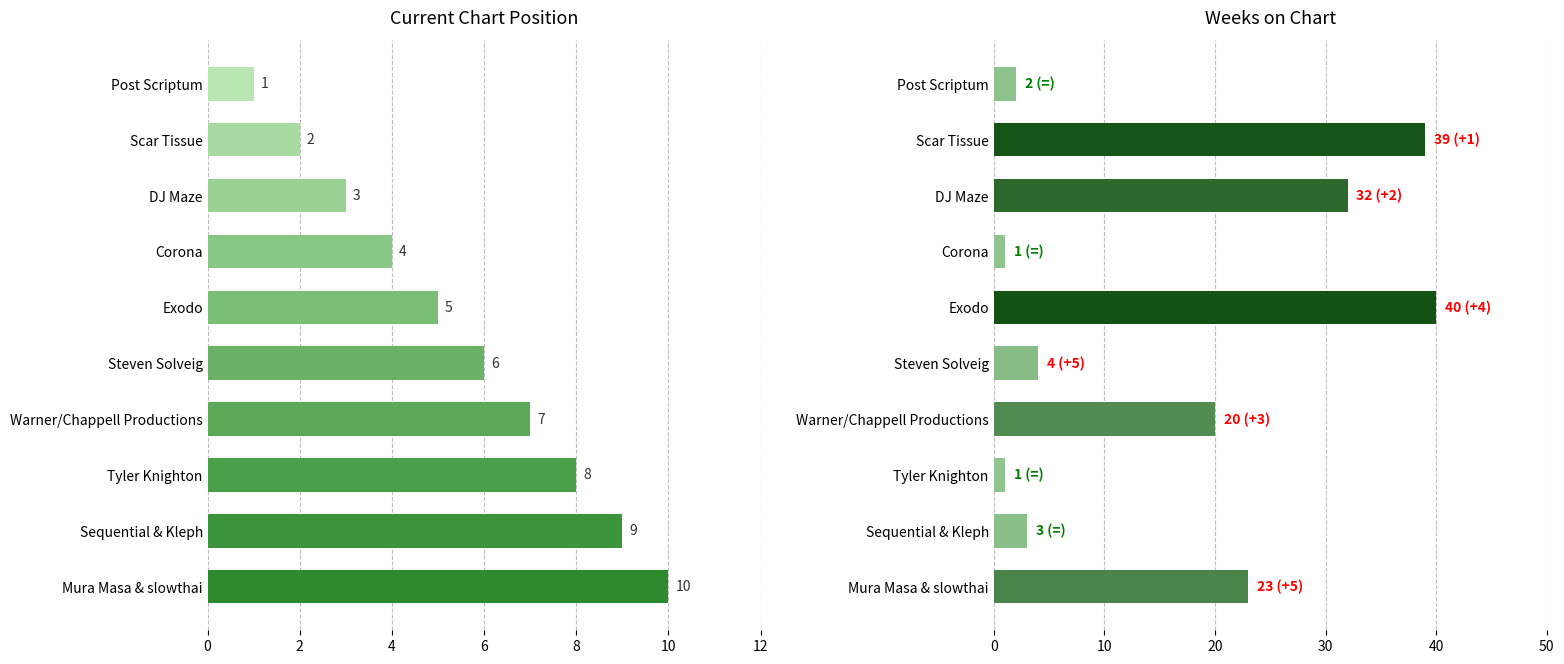

What is the spread (max minus min) of values at Mura Masa & slowthai?

13